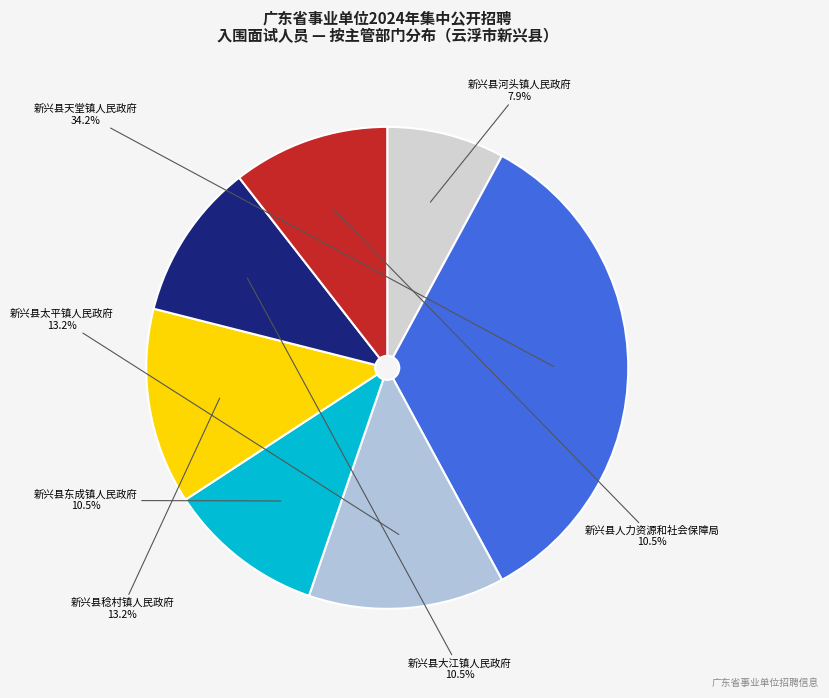

Is it true that 新兴县人力资源和社会保障局 is 1% of the pie?

False